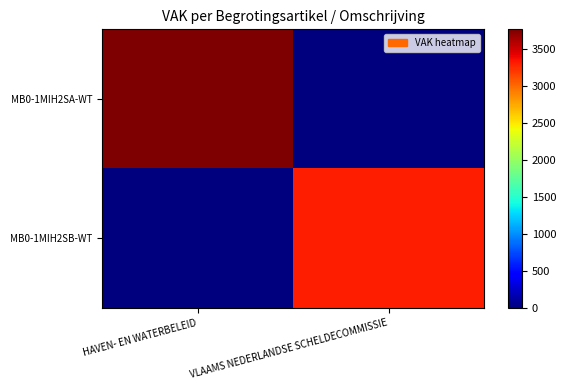

Reading left to right, list all the values displayed in this chart.

MB0-1MIH2SA-WT: HAVEN- EN WATERBELEID=3768	VLAAMS NEDERLANDSE SCHELDECOMMISSIE=0
MB0-1MIH2SB-WT: HAVEN- EN WATERBELEID=0	VLAAMS NEDERLANDSE SCHELDECOMMISSIE=3300